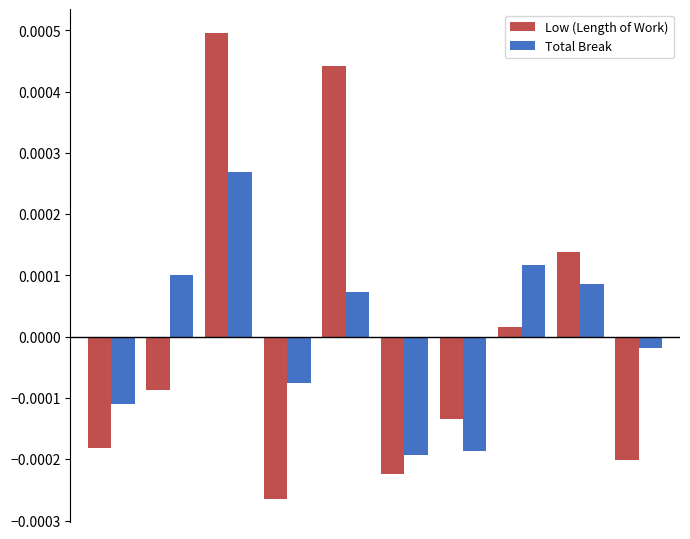

Which series has the widest spread of values?

Low (Length of Work)